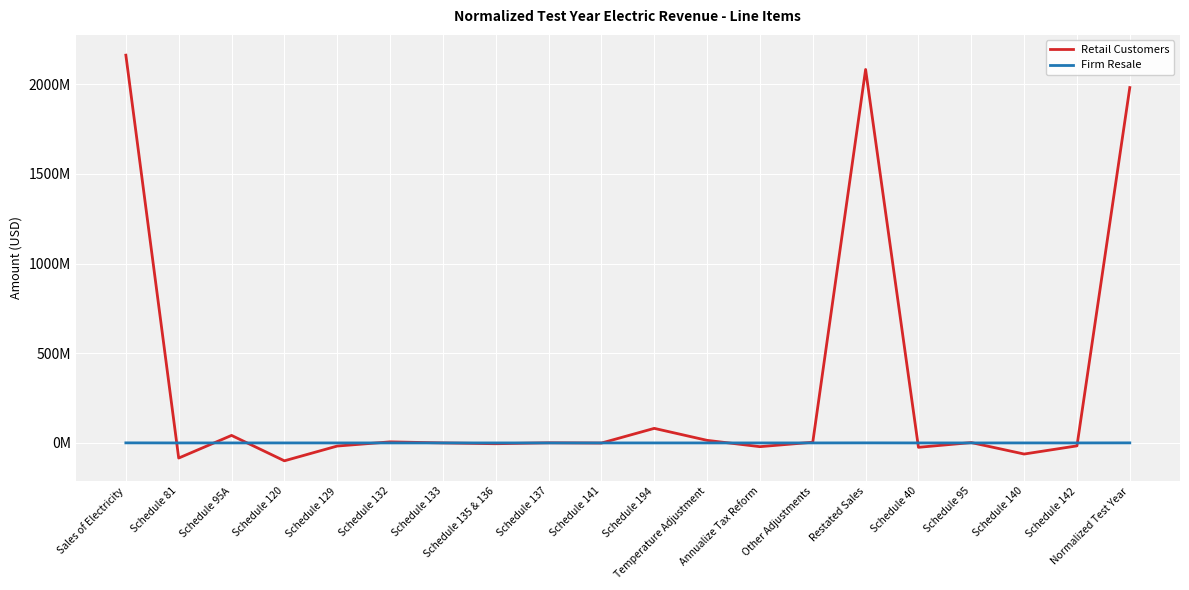

At which label does Firm Resale first exceed 0?

Sales of Electricity